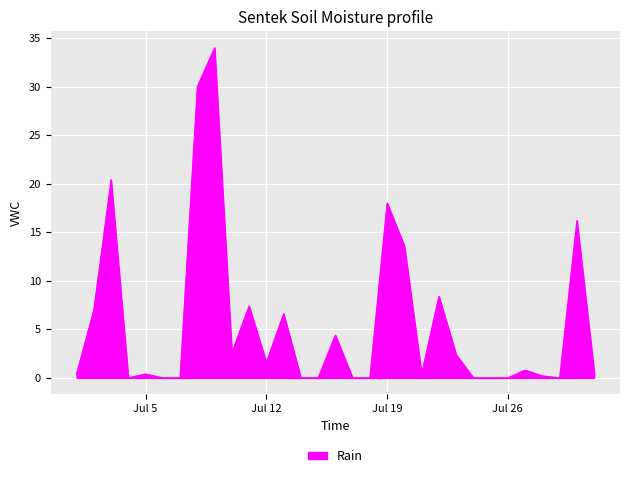

What is the difference between the maximum and minimum values?

34.0